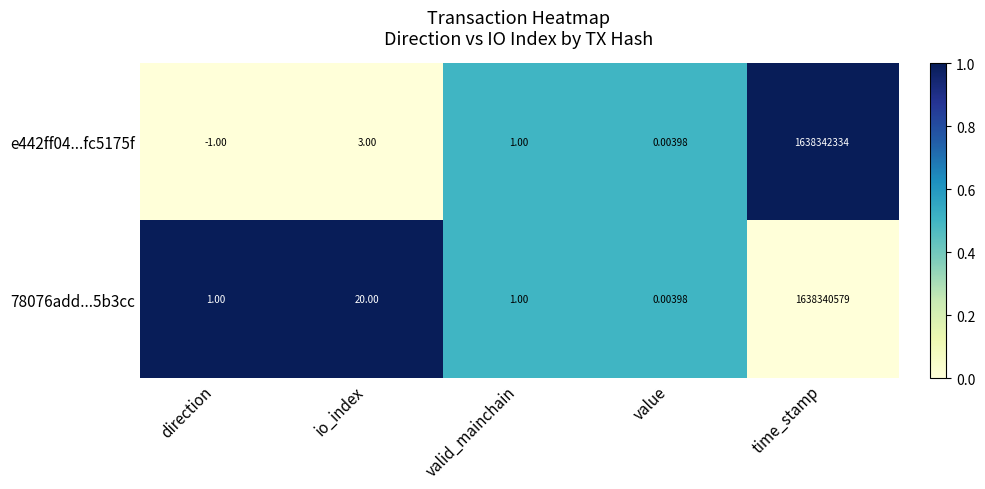

How many positive values does the e442ff04...fc5175f series have?

4